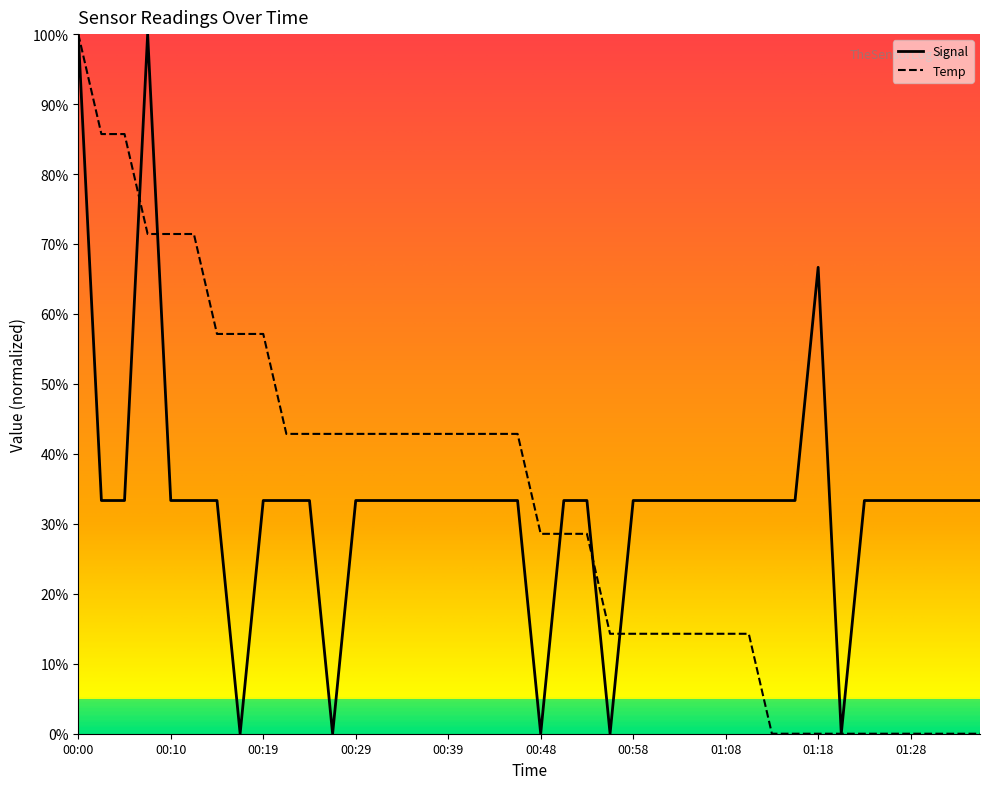

What is the maximum value for Signal?

100.0